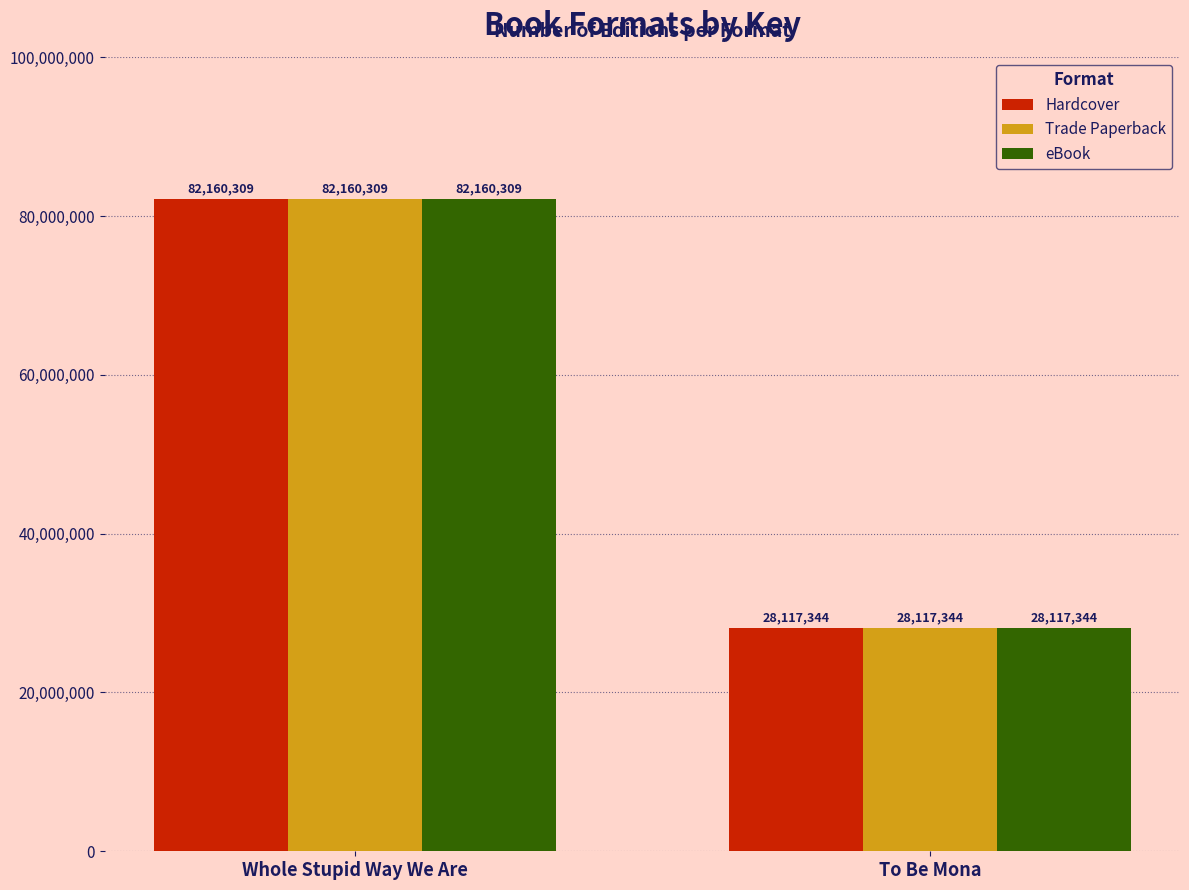

What is the difference between the maximum and minimum values in the Trade Paperback series?

54042965